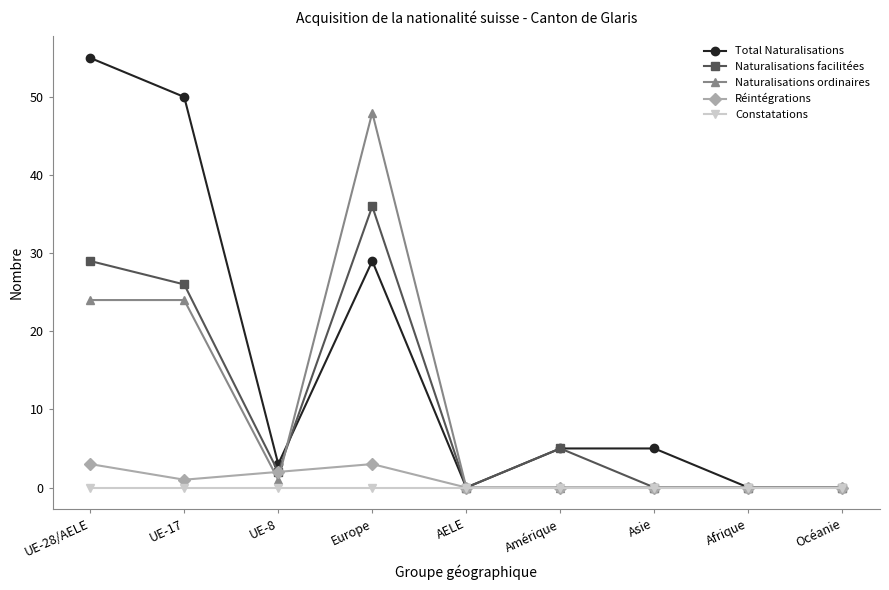

True or false: Naturalisations ordinaires has a value of 0 at Asie.

True